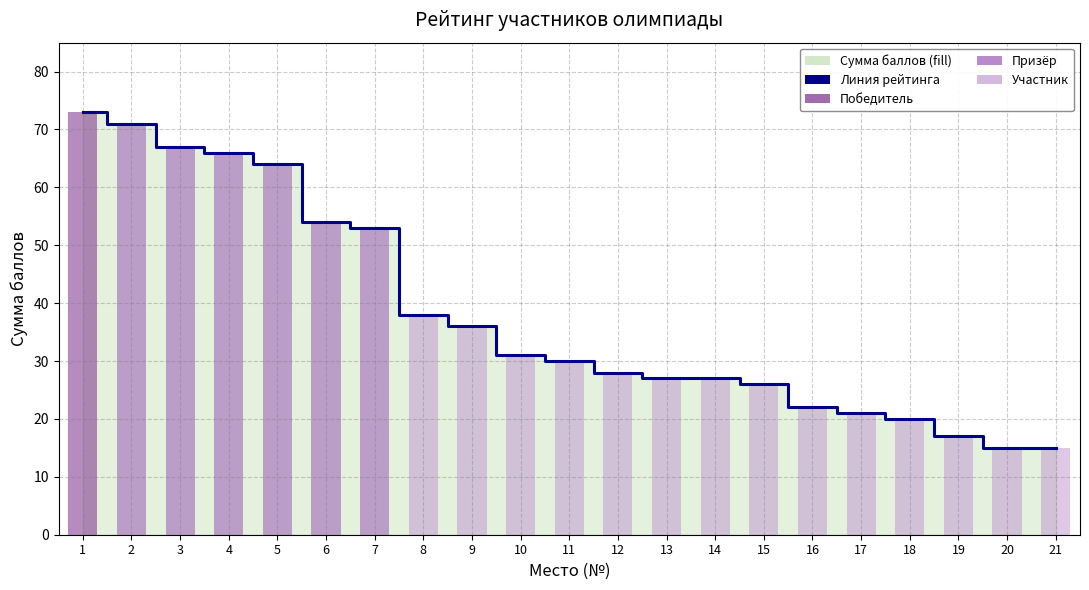

Which has a higher value, 11 or 15?

11